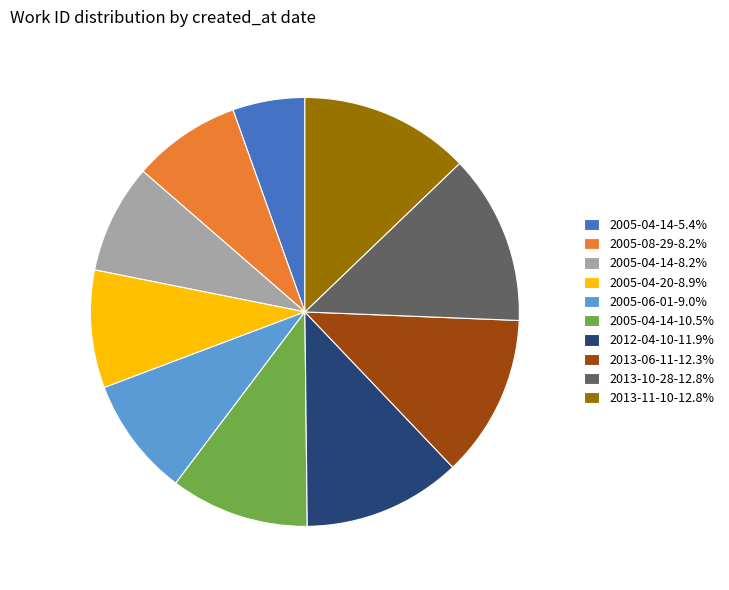

Is there a majority slice in this chart?

No